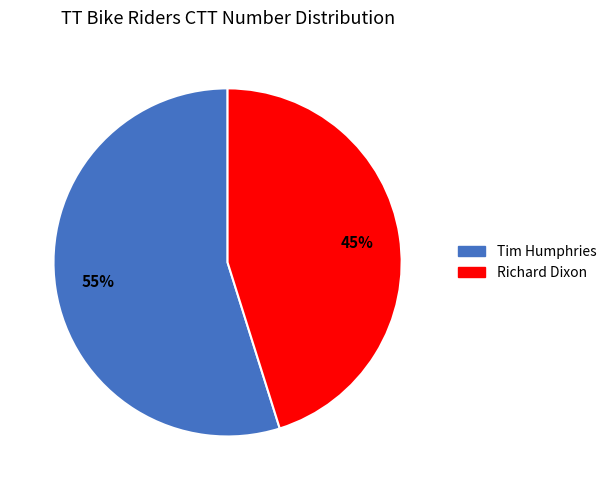

Combined, do Richard Dixon and Tim Humphries account for over 50%?

Yes